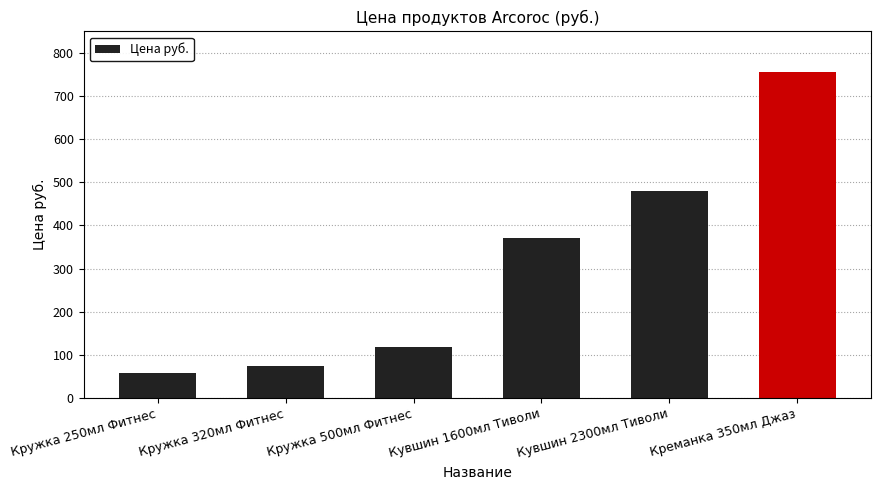

What is the difference between the second highest and second lowest values?

407